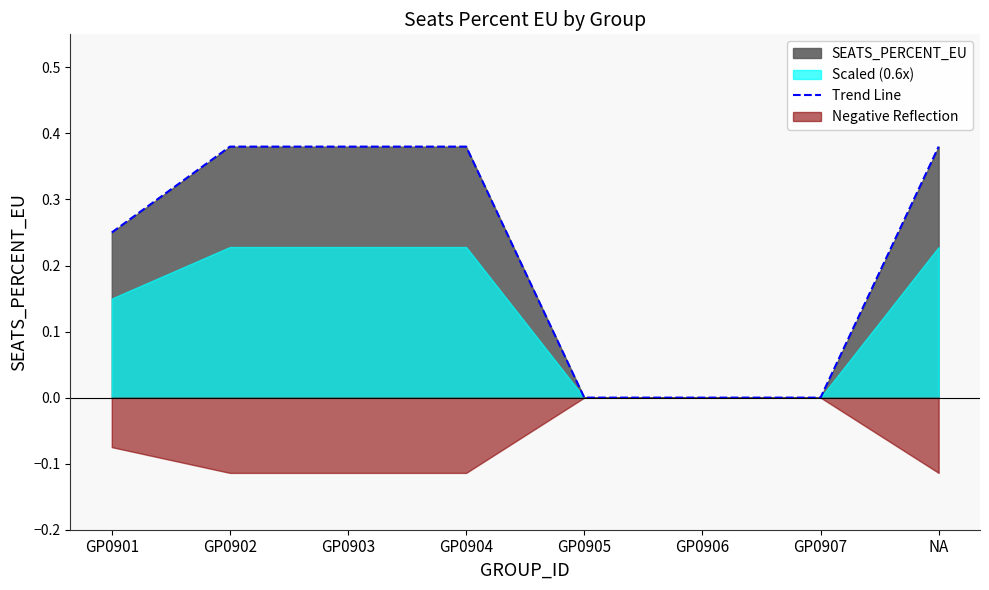

Rank the categories by value from lowest to highest.

GP0905, GP0906, GP0907, GP0901, GP0902, GP0903, GP0904, NA